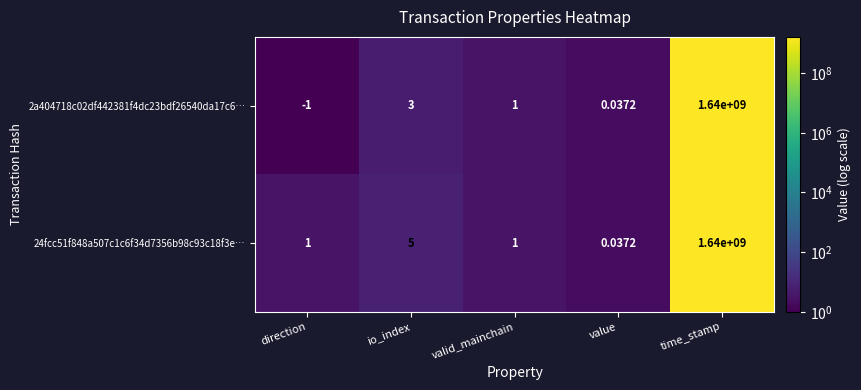

At which label does 2a404718c02df442381f4dc23bdf26540da17c6… first exceed 1?

io_index